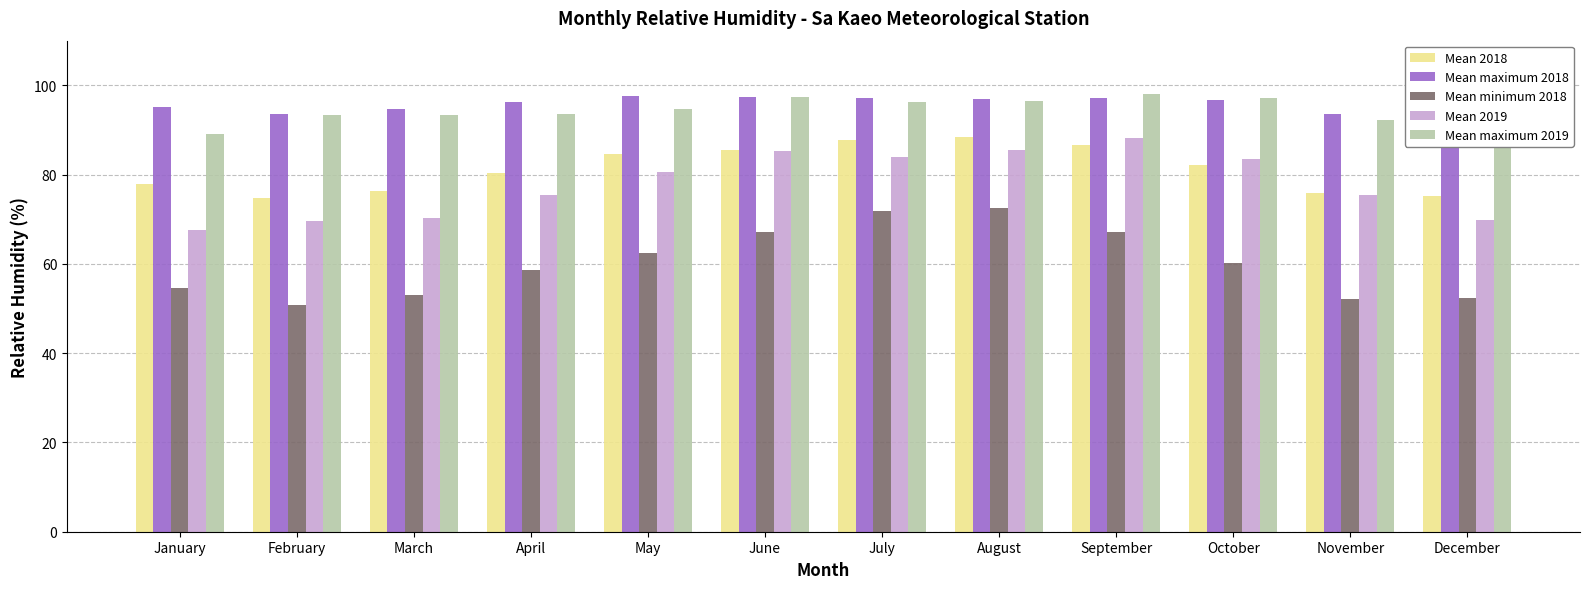

Reading left to right, transcribe all the data shown in this chart.

Mean 2018: January=77.9	February=74.7	March=76.4	April=80.4	May=84.5	June=85.6	July=87.7	August=88.5	September=86.5	October=82.1	November=75.9	December=75.2
Mean maximum 2018: January=95.1	February=93.6	March=94.7	April=96.2	May=97.6	June=97.3	July=97.1	August=96.9	September=97.1	October=96.8	November=93.6	December=93.5
Mean minimum 2018: January=54.6	February=50.9	March=52.9	April=58.5	May=62.4	June=67.2	July=71.8	August=72.6	September=67.1	October=60.2	November=52.1	December=52.4
Mean 2019: January=67.5	February=69.5	March=70.2	April=75.4	May=80.7	June=85.3	July=83.9	August=85.5	September=88.2	October=83.5	November=75.4	December=69.8
Mean maximum 2019: January=89.0	February=93.4	March=93.5	April=93.6	May=94.7	June=97.3	July=96.2	August=96.5	September=98.0	October=97.1	November=92.1	December=90.5